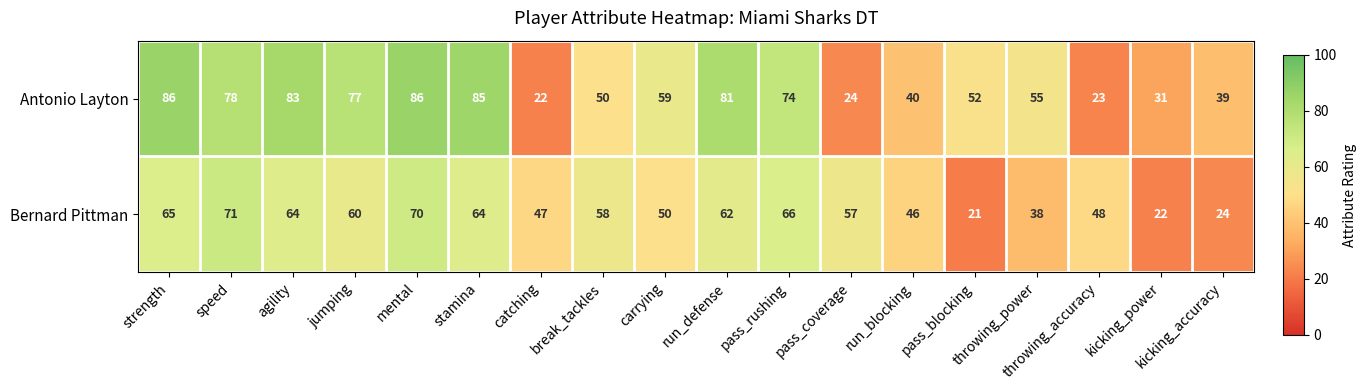

Which series has the largest range (max minus min)?

Antonio Layton